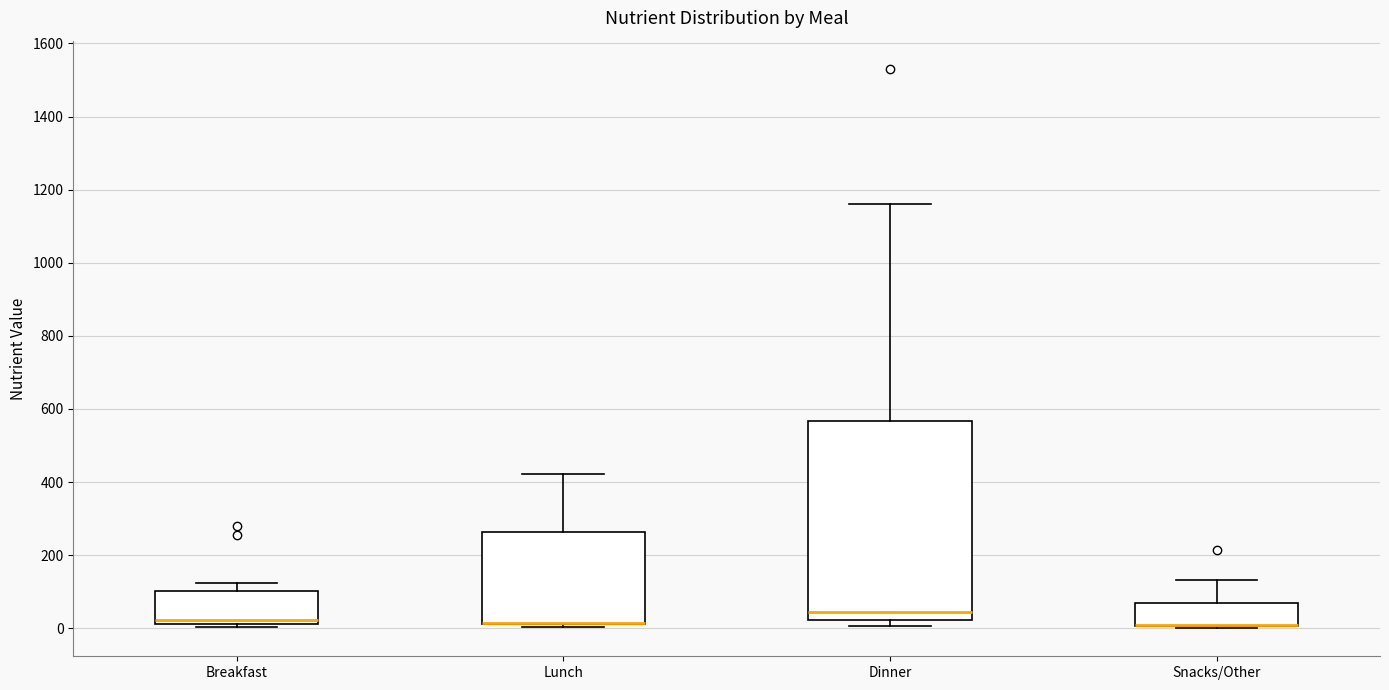

Reading left to right, read every box against the y-axis: the position of its median line, the range the box covers, and the ends of its whiskers. The values are not printed on the chart, so give them approximately, as read against the axis.

Breakfast: median 20 (just above the box's lower edge), box 20 to 100, whiskers 0 to 120
Lunch: median 20 (drawn on the box's lower edge), box 20 to 260, whiskers 0 to 420
Dinner: median 40, box 20 to 560, whiskers 0 to 1160
Snacks/Other: median 0 (drawn on the box's lower edge), box 0 to 60, whiskers 0 (just below the box's lower edge) to 140